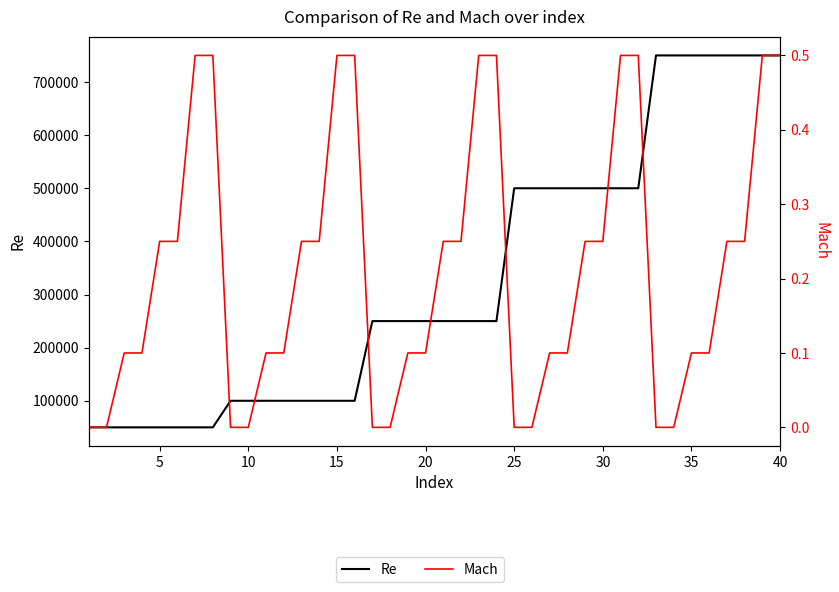

Does the chart have visible grid lines?

No